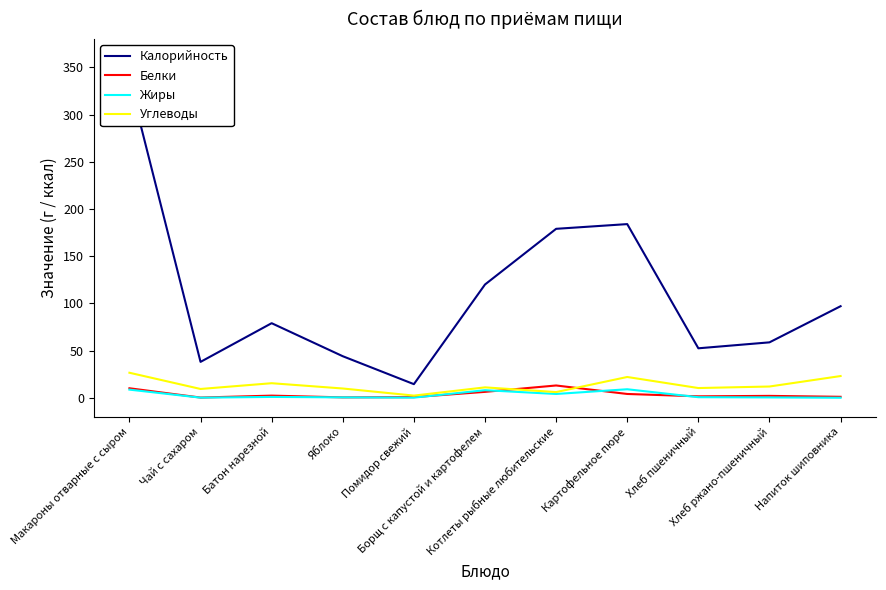

Where is the first local minimum for Жиры?

Чай с сахаром